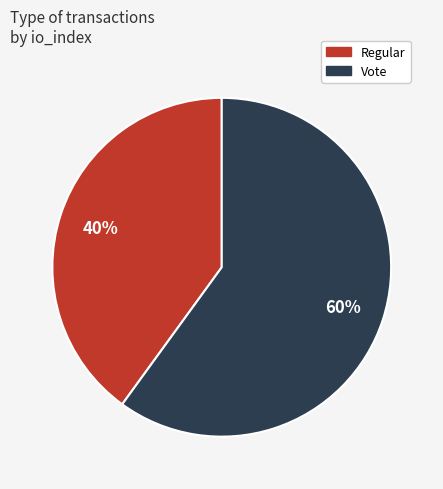

To the nearest percent, what is the difference between the largest and smallest slice percentages?

20%